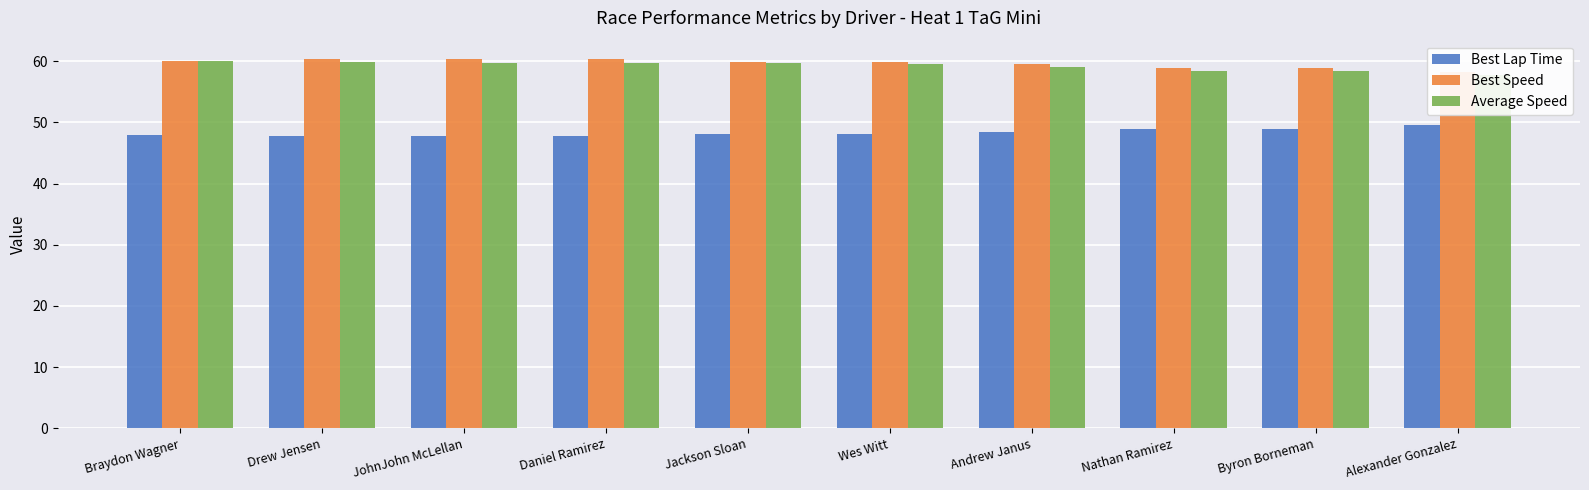

What is the sum of the Average Speed values at Drew Jensen and Jackson Sloan?

119.6